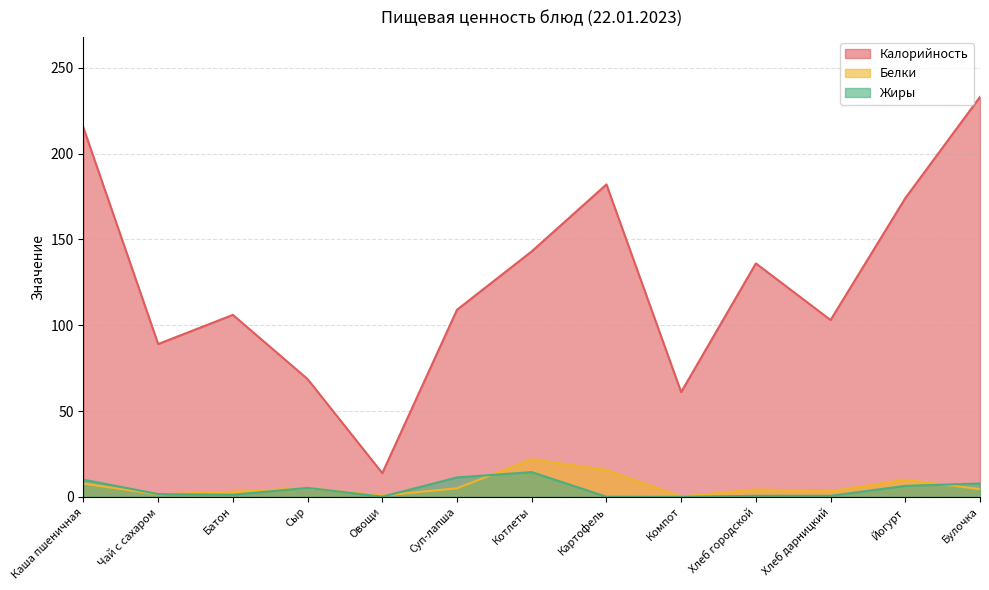

At which category is the sum across all series the highest?

Булочка